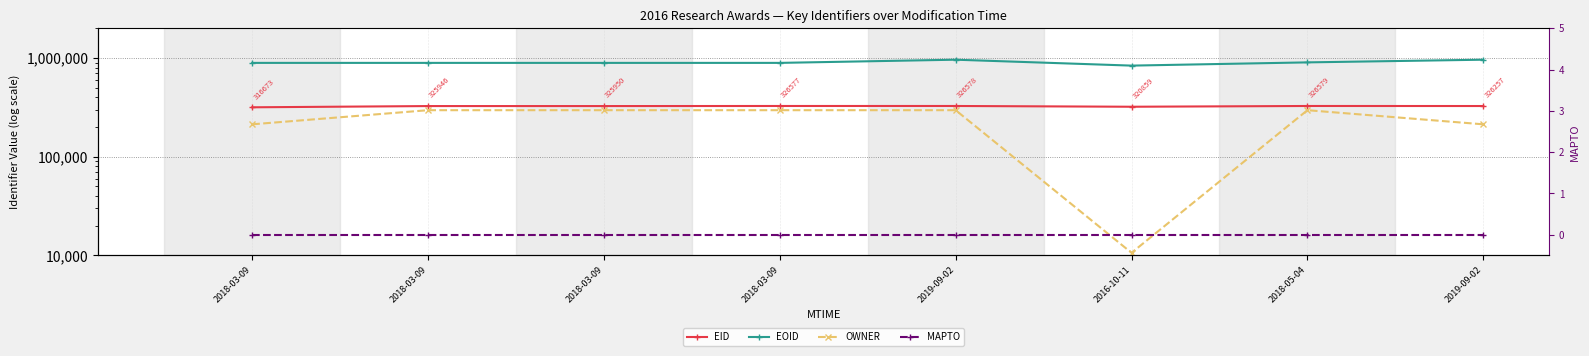

What is the difference between the EOID values at 2018-03-09 and 2019-09-02?

68891